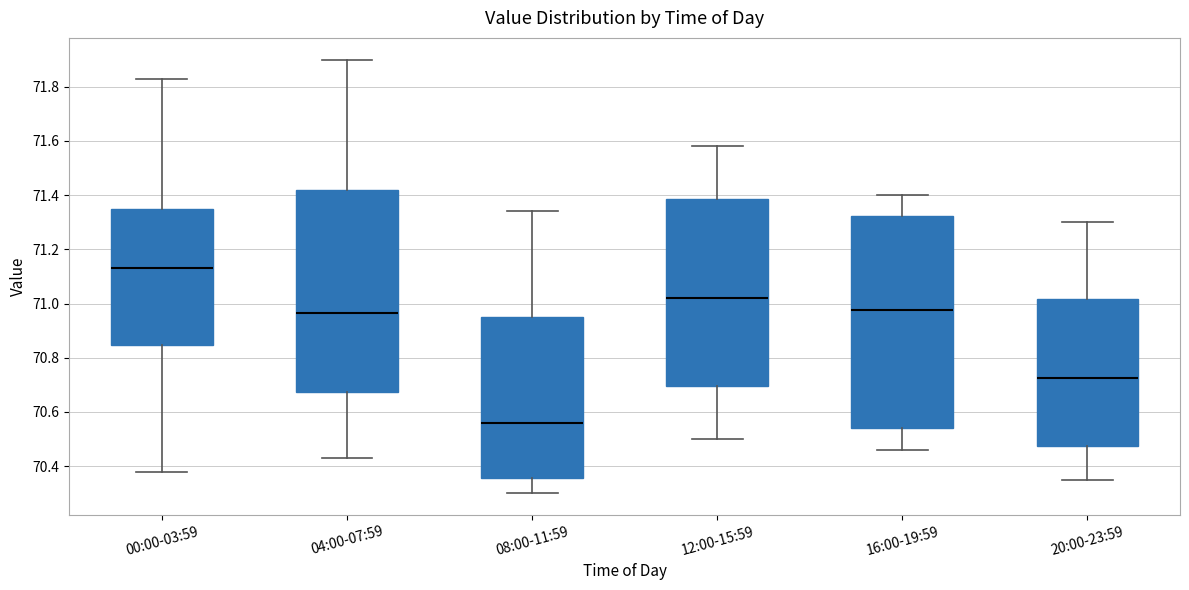

Where does the median line of the box for 00:00-03:59 sit on the y-axis? The values are not printed on the chart, so give them approximately, as read against the axis.

71.14